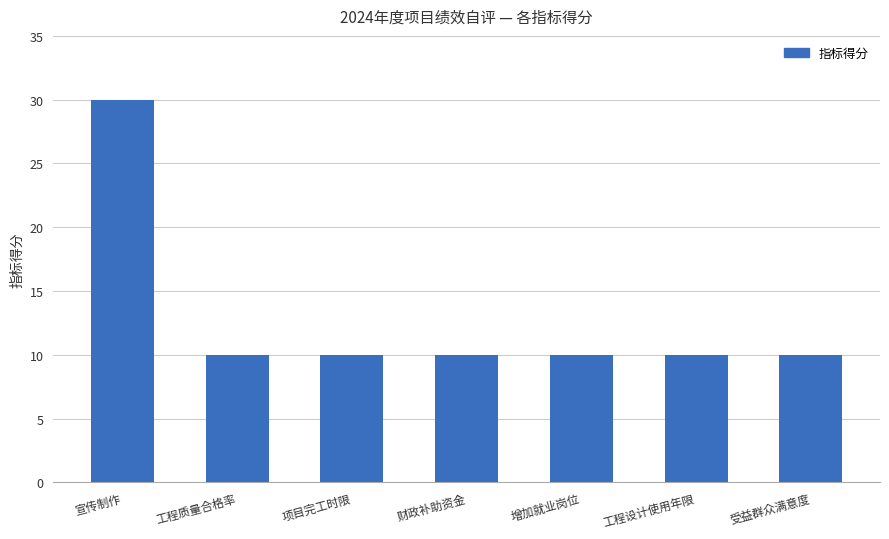

Does the chart contain stacked bars?

No